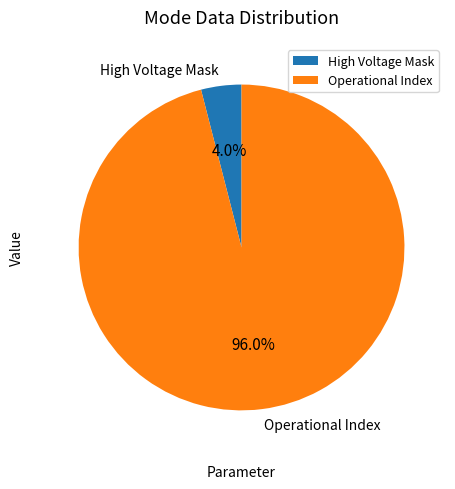

What is the largest slice in the pie chart?

Operational Index